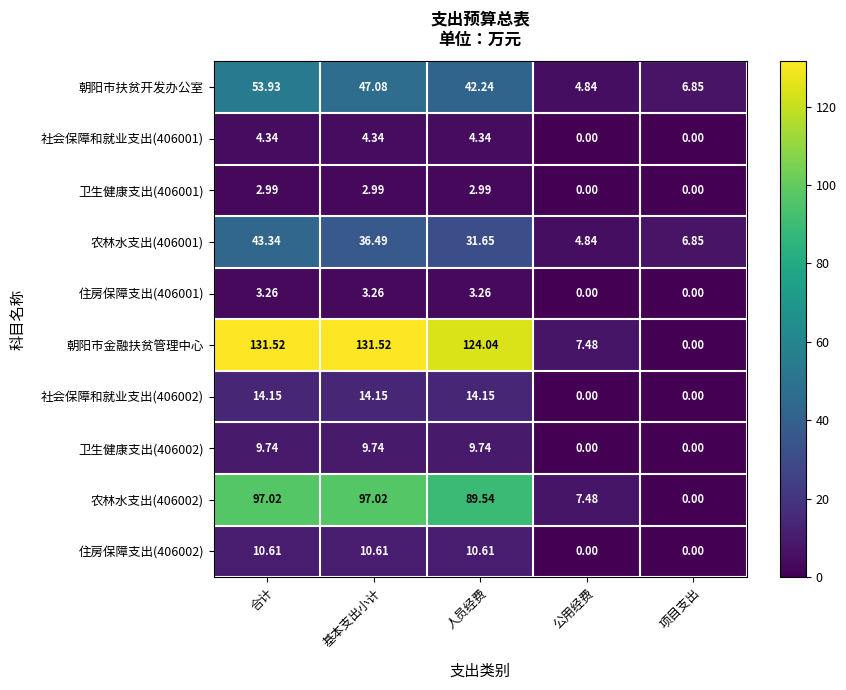

Where is 农林水支出(406002) nearest to the value 48?

公用经费